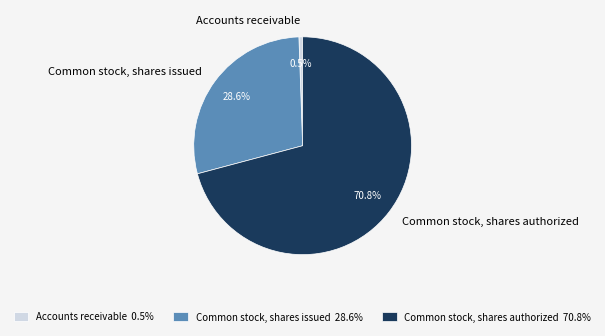

To the nearest percent, what percentage of the pie is Common stock, shares issued?

29%